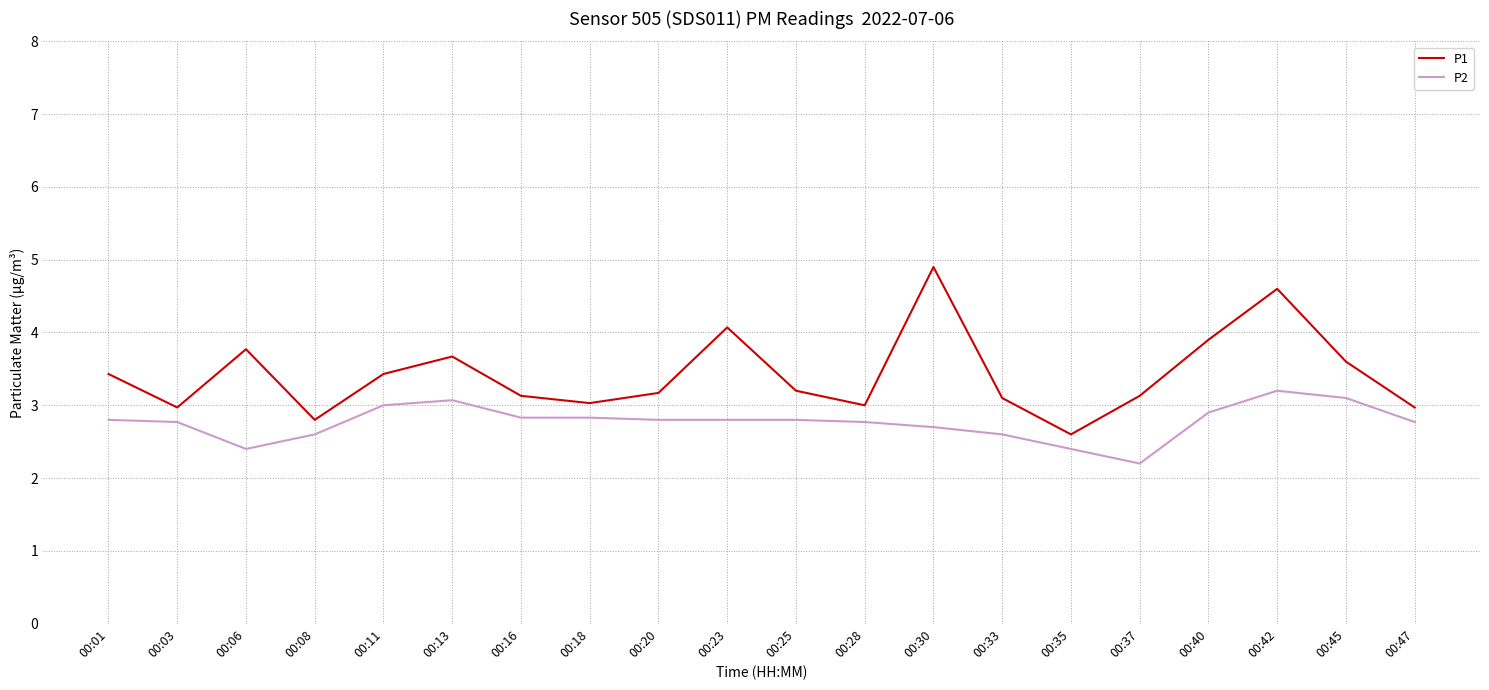

True or false: P1 and P2 cross at least once.

False